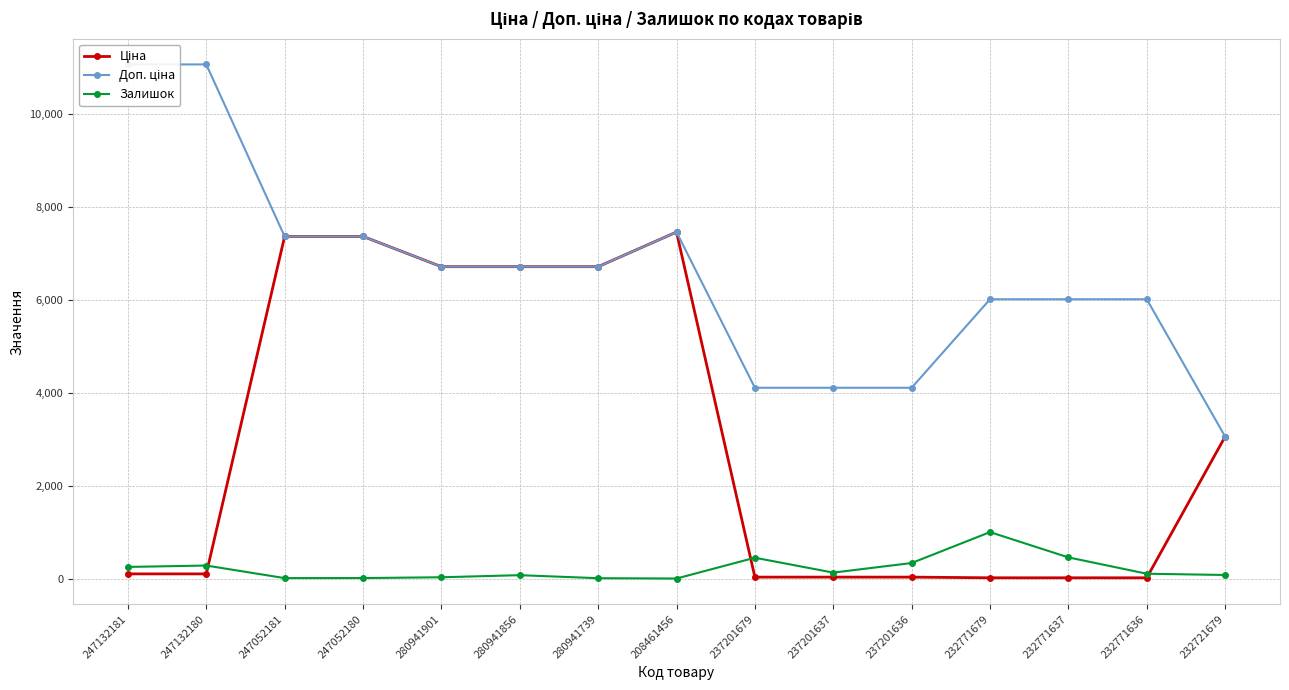

Rank the categories by Ціна value from highest to lowest.

208461456, 247052181, 247052180, 280941901, 280941856, 280941739, 232721679, 247132181, 247132180, 237201679, 237201637, 237201636, 232771679, 232771637, 232771636